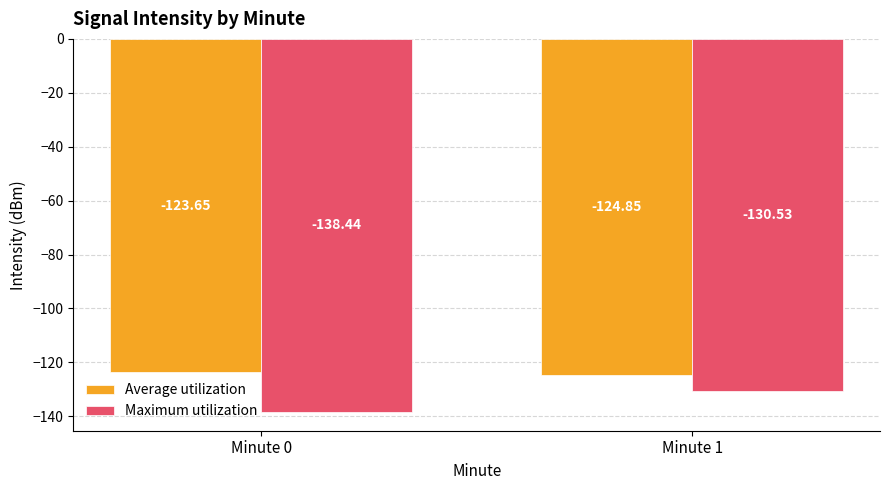

List the labels in order of Maximum utilization value, smallest first.

Minute 0, Minute 1